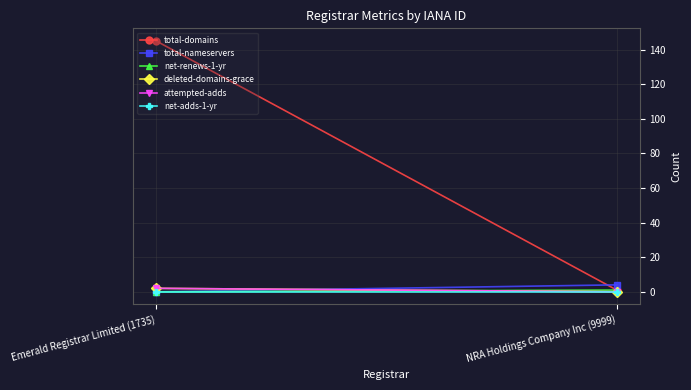

What is the total value across all series at NRA Holdings Company Inc (9999)?

6